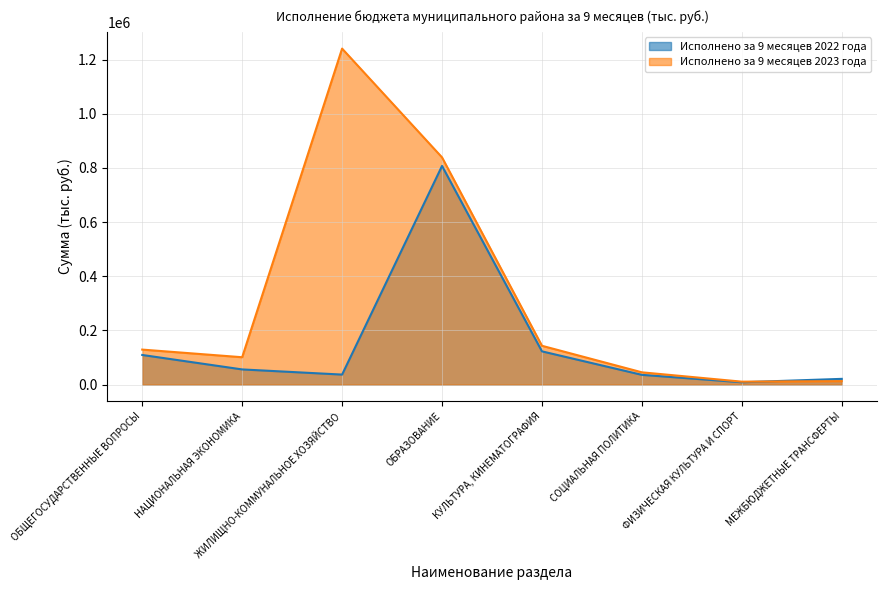

What is the sum of all Исполнено за 9 месяцев 2023 года values?

2521671.8